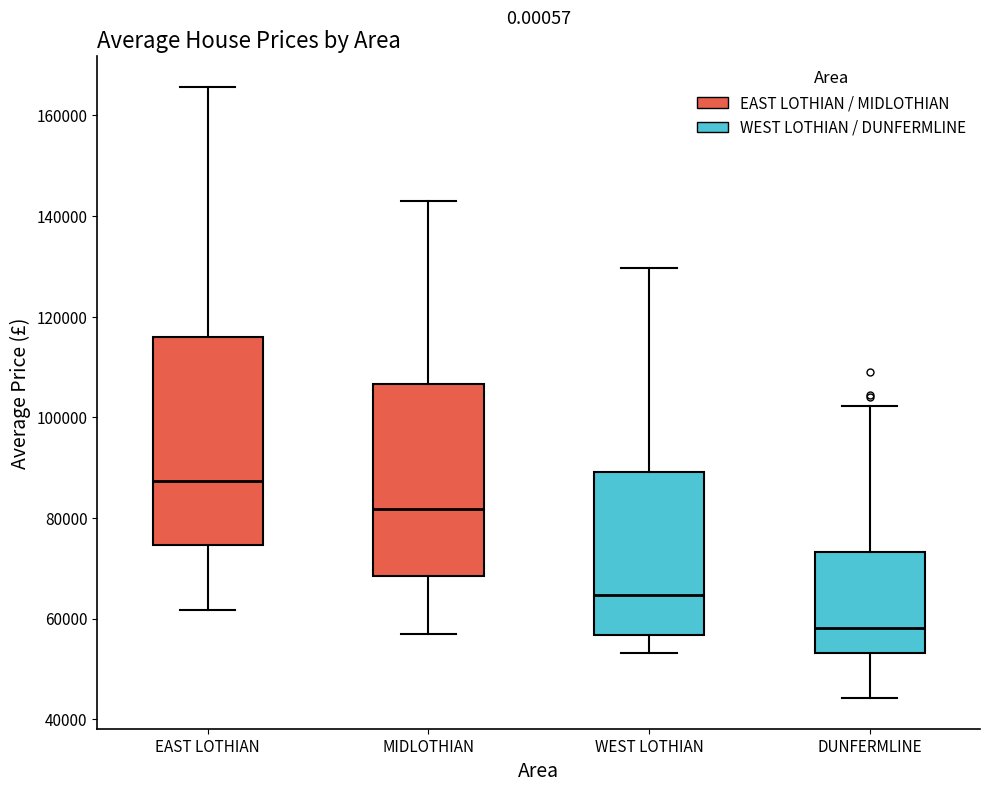

Which box has the highest median line?

EAST LOTHIAN